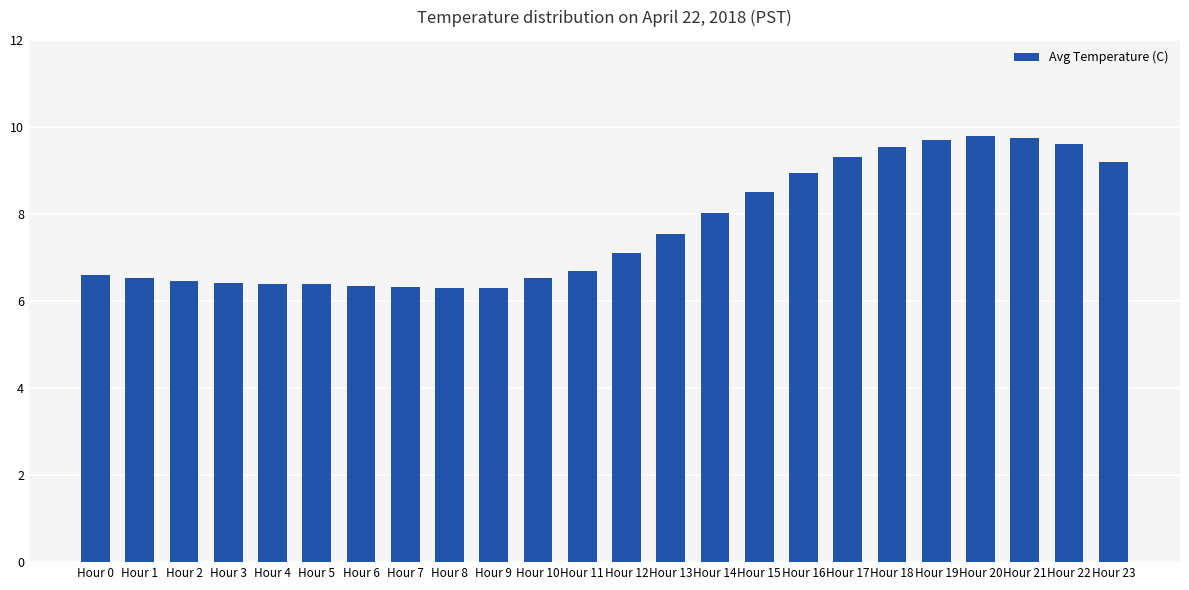

What is the difference between the maximum and minimum values?

3.5